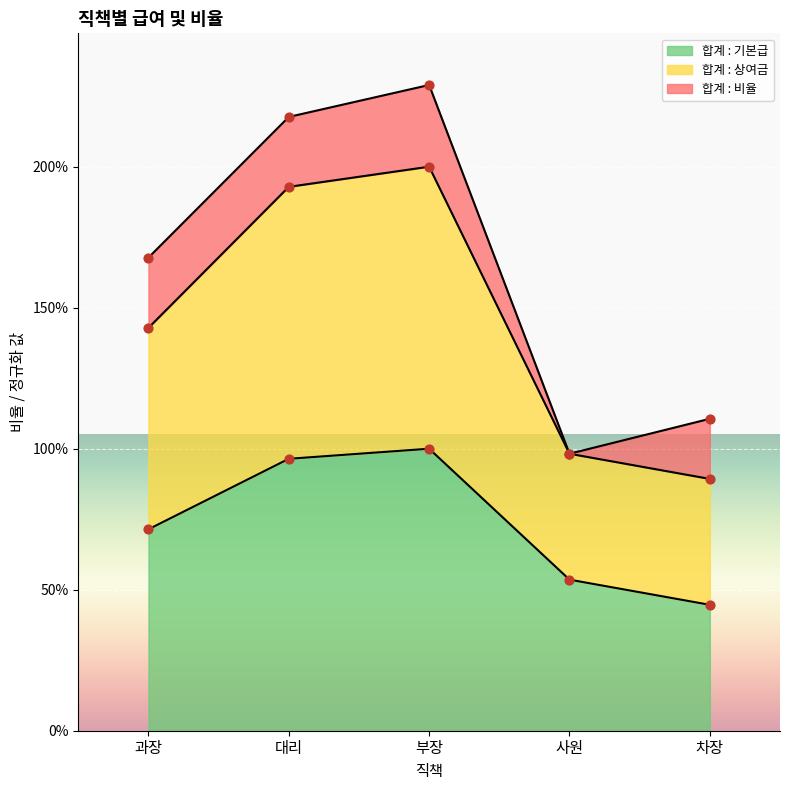

Which series reaches the maximum Y coordinate?

합계 : 상여금